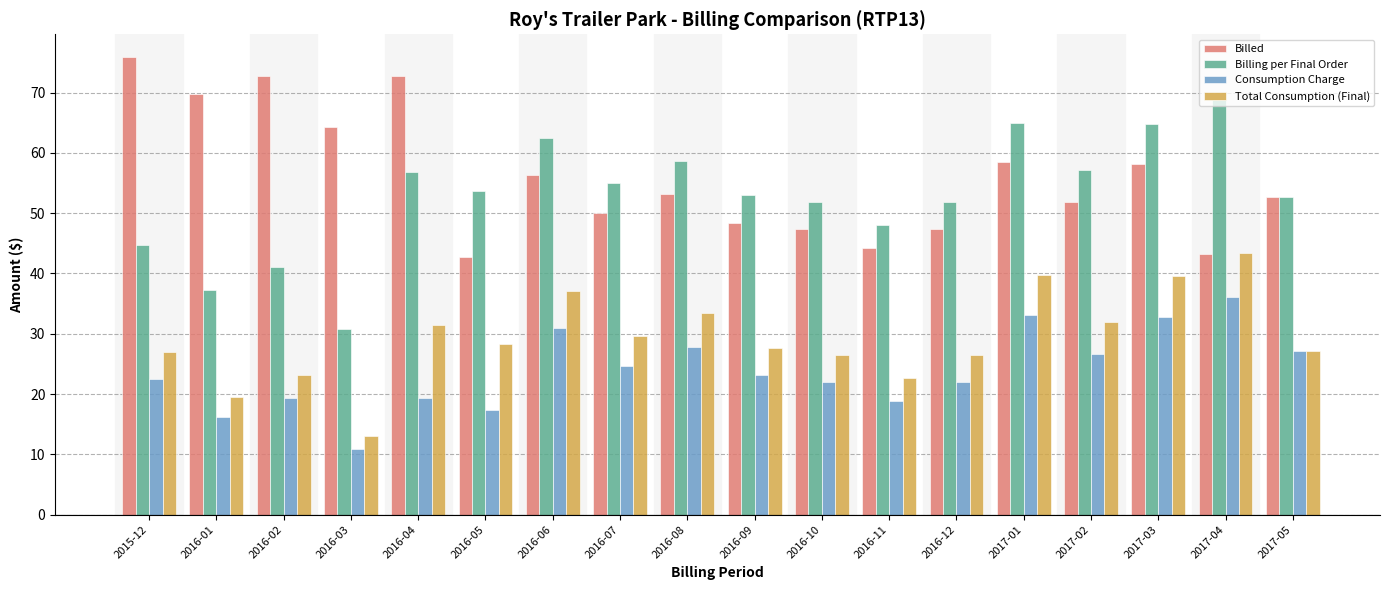

How many bars are there in total?

72